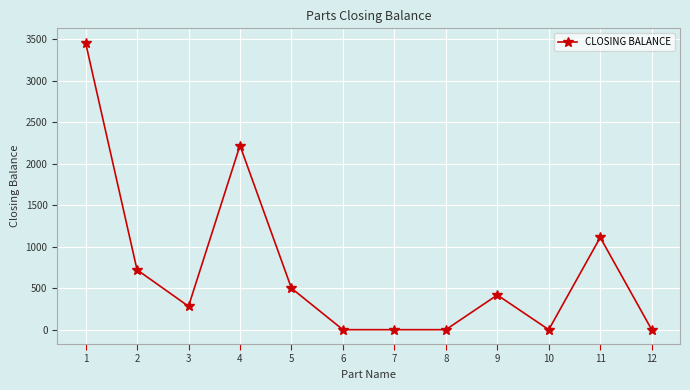

True or false: there are more than 2 points higher than both neighbors.

True